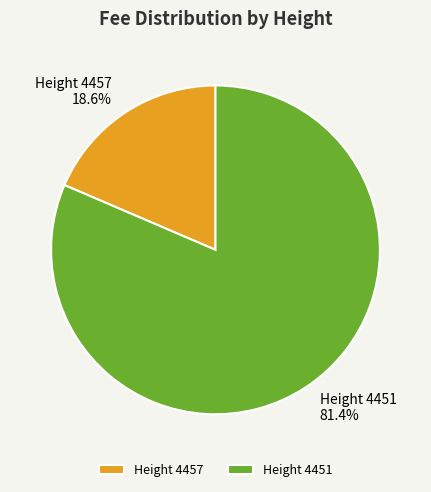

Between Height 4457 and Height 4451, which is larger?

Height 4451